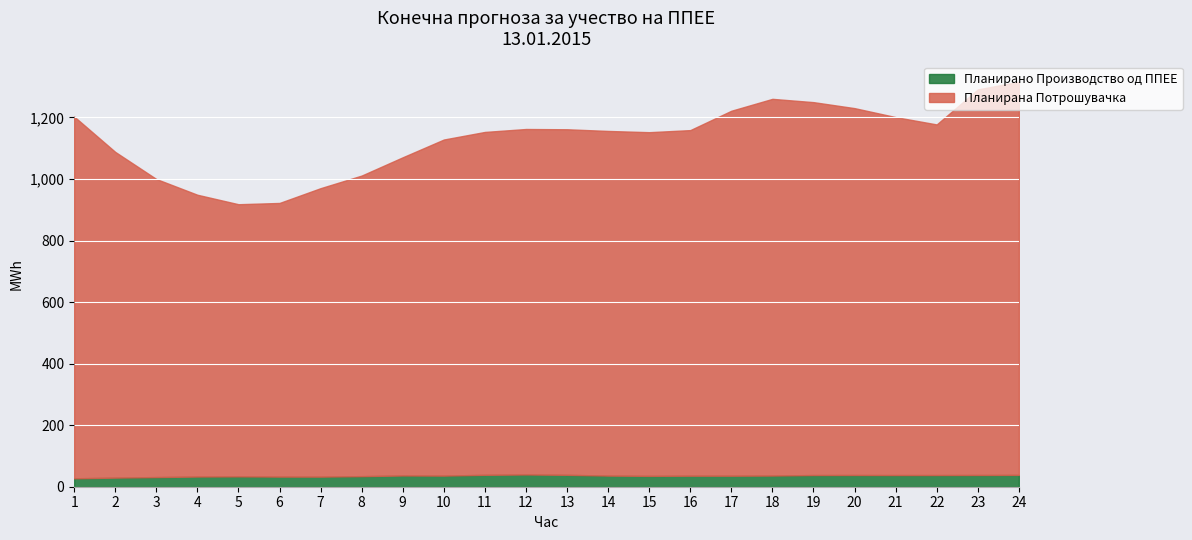

At which label is Планирана Потрошувачка closest to 1081?

10